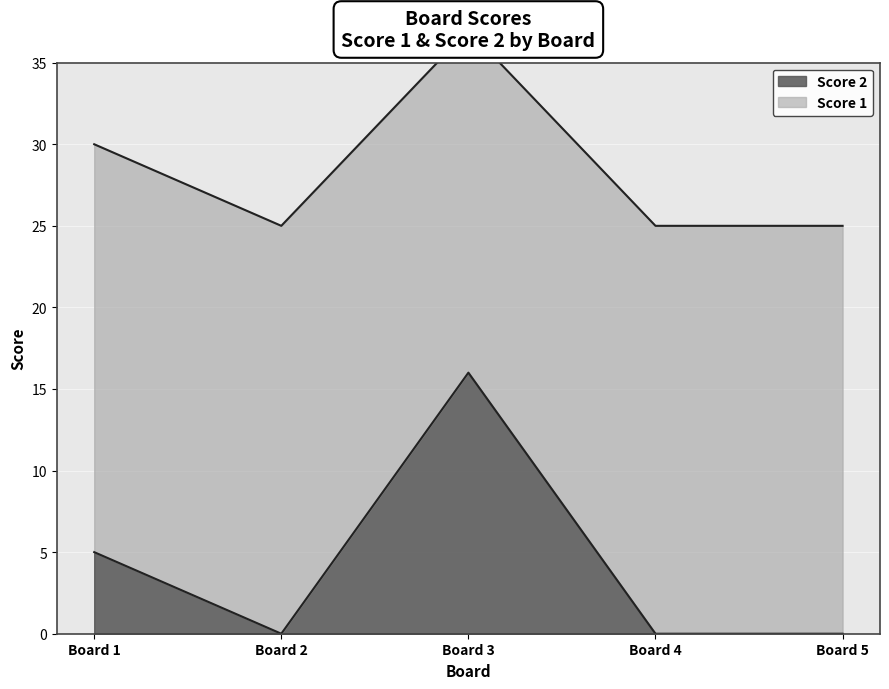

What is the sum of all values?

21